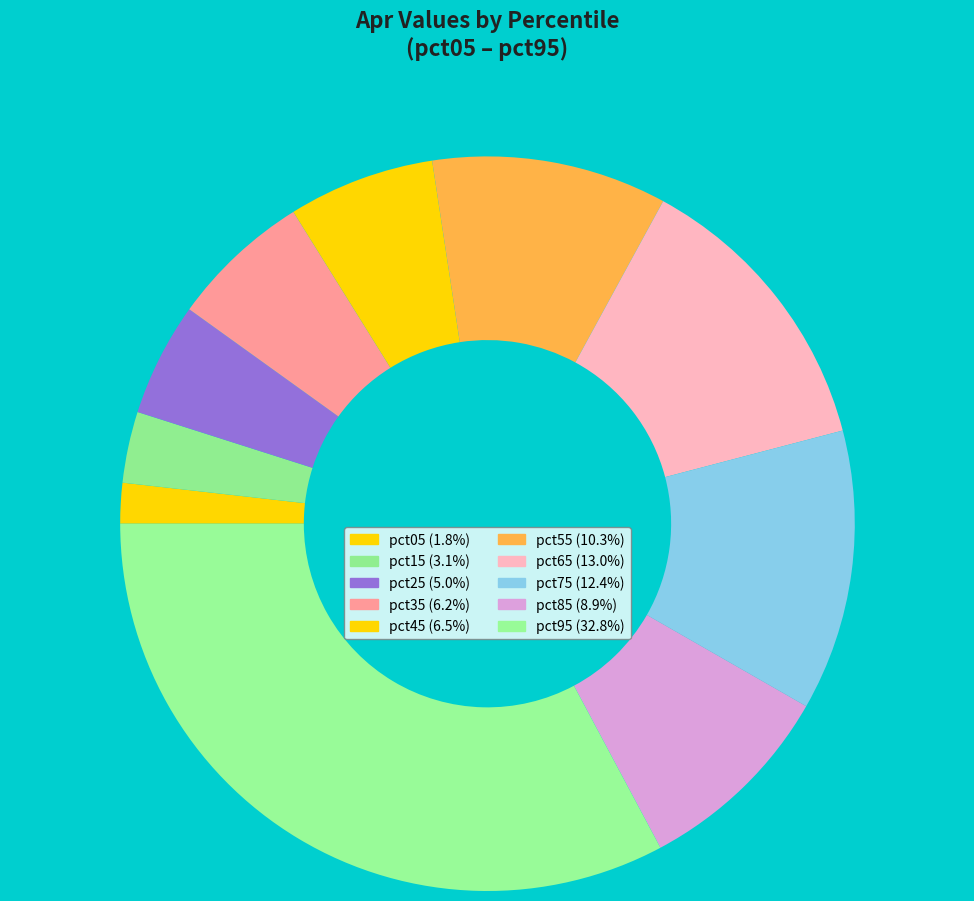

How many slices are in this pie chart?

10